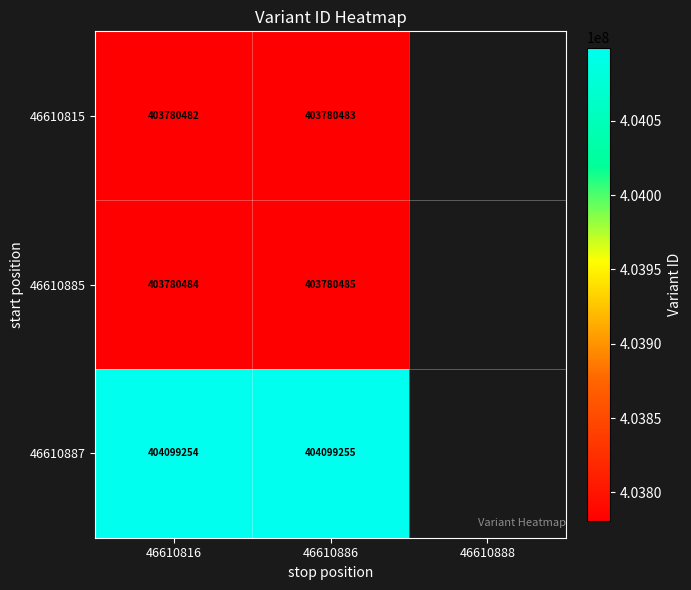

What is the difference between the highest and lowest values at 46610886?

318772